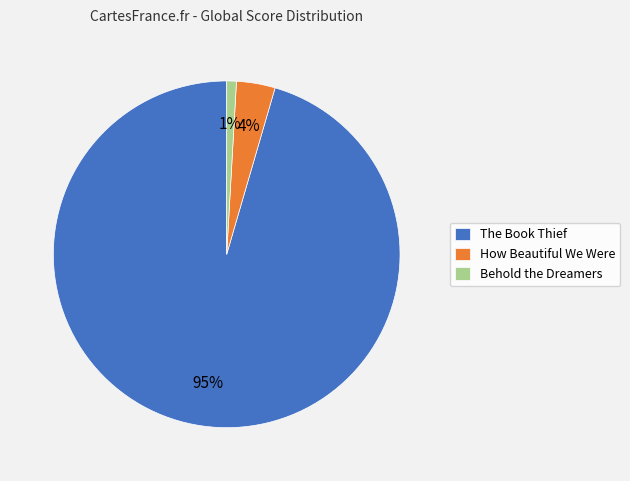

To the nearest percent, what is the average slice percentage?

33%